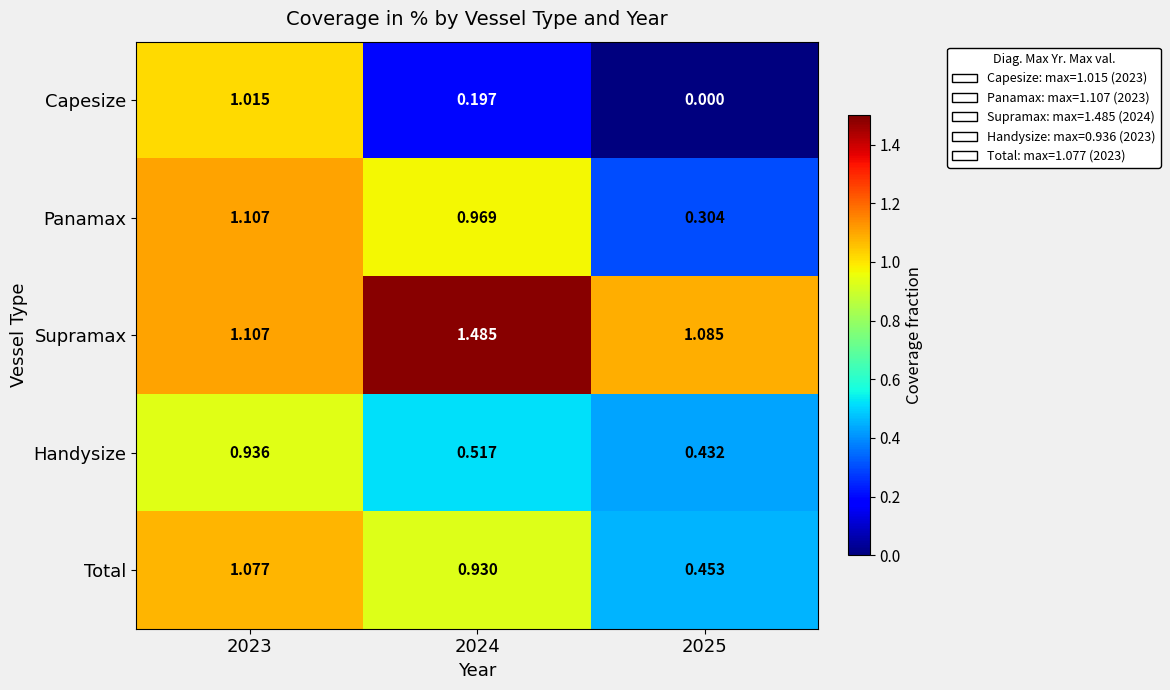

List the series in order of their peak value, lowest first.

Handysize, Capesize, Total, Panamax, Supramax